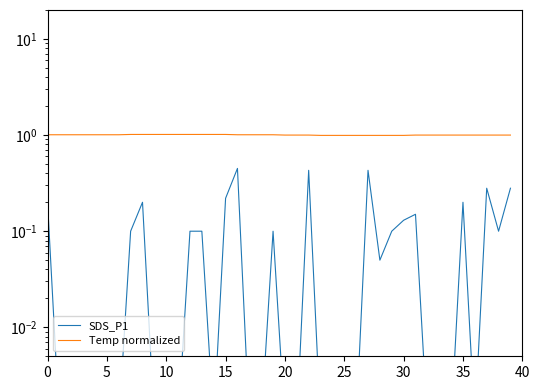

The value of SDS_P1 at 10 is 0.0. True or false?

False